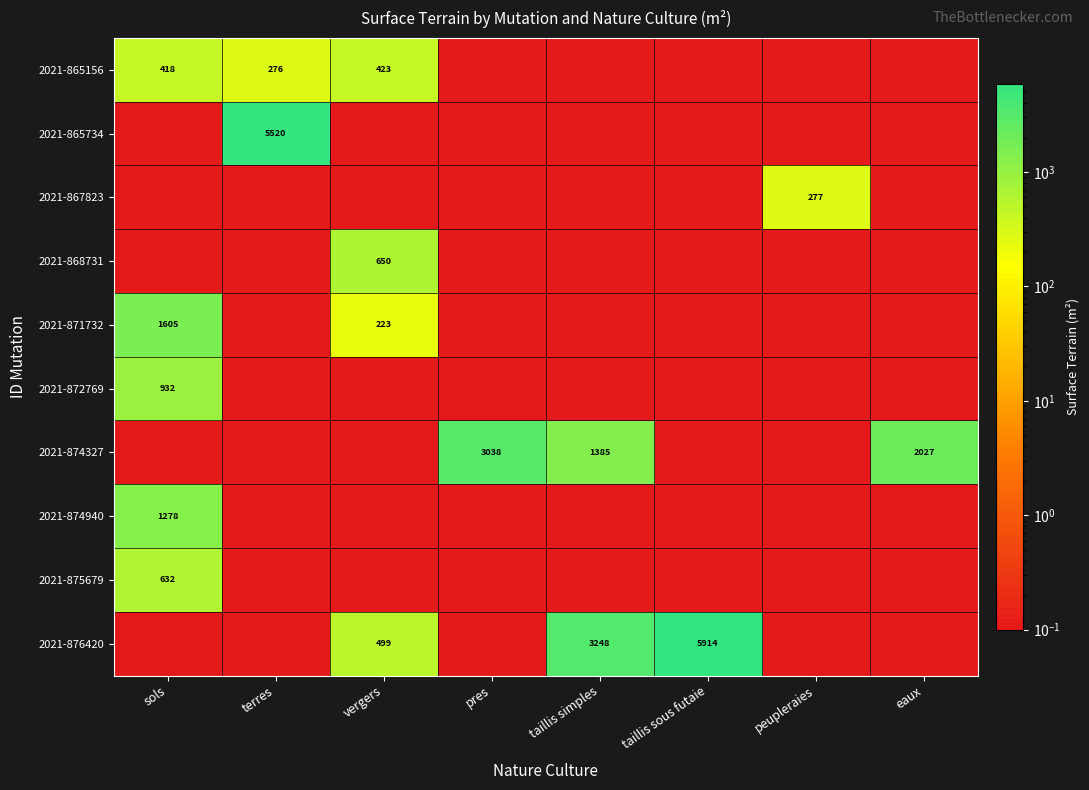

At which label does 2021-865156 reach its minimum?

pres